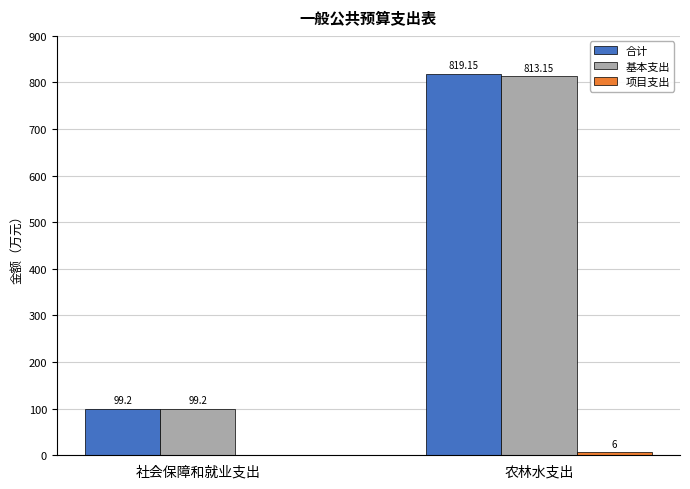

Which series has the largest total across all categories?

合计